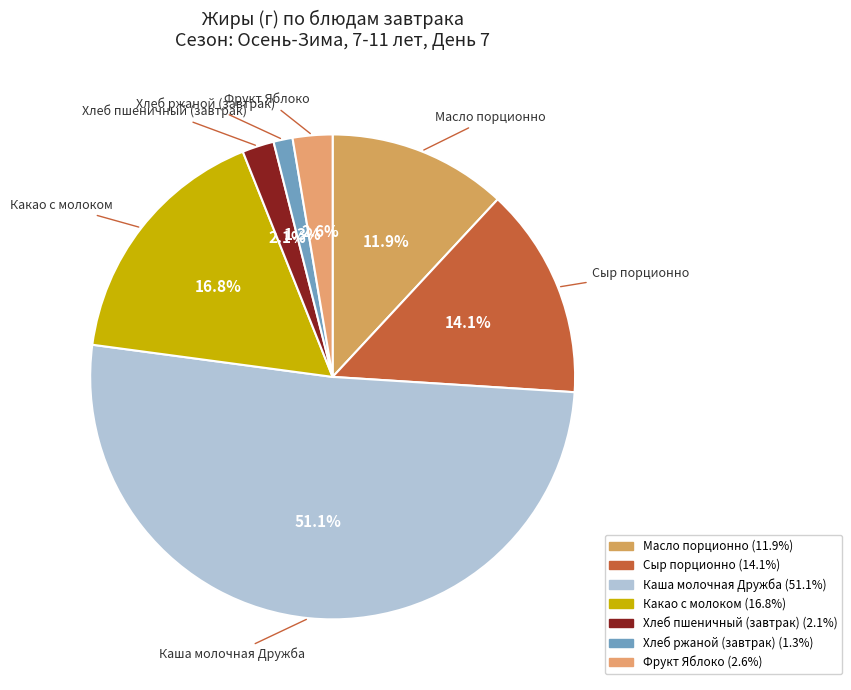

Is there a majority slice in this chart?

Yes